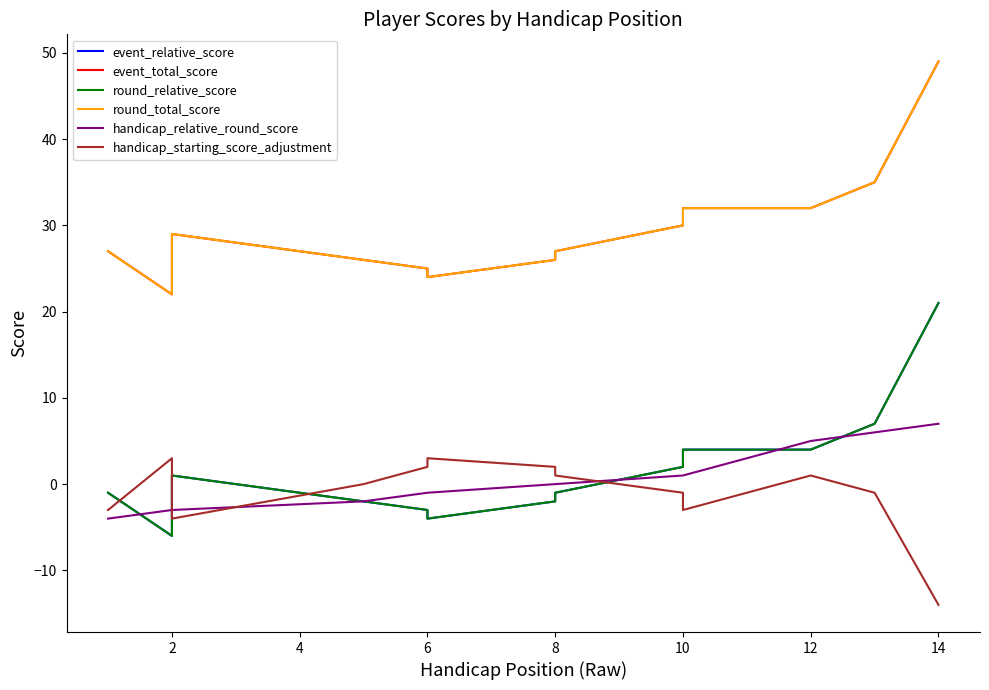

What is the difference between the second highest and minimum values in the round_total_score series?

13